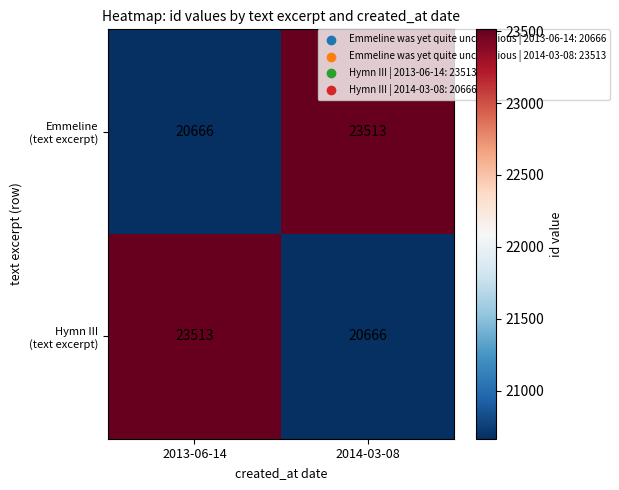

What is the total value across all series at 2014-03-08?

44179